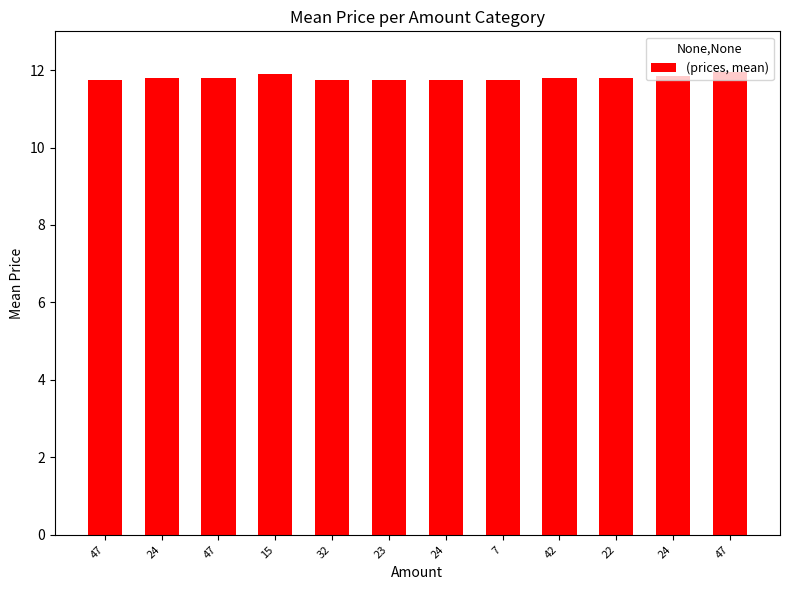

What is the sum of all values?

141.7